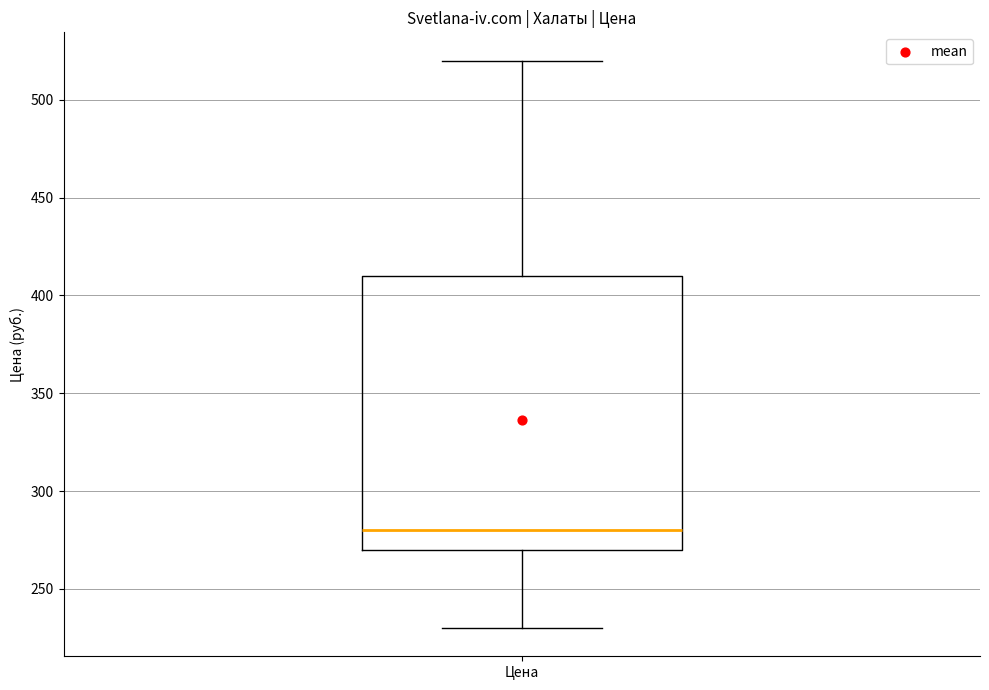

Read this box plot against the y-axis: the position of the median line, the range covered by the box, and the ends of both whiskers. The values are not printed on the chart, so give them approximately, as read against the axis.

median 280, box 270 to 410, whiskers 230 to 520